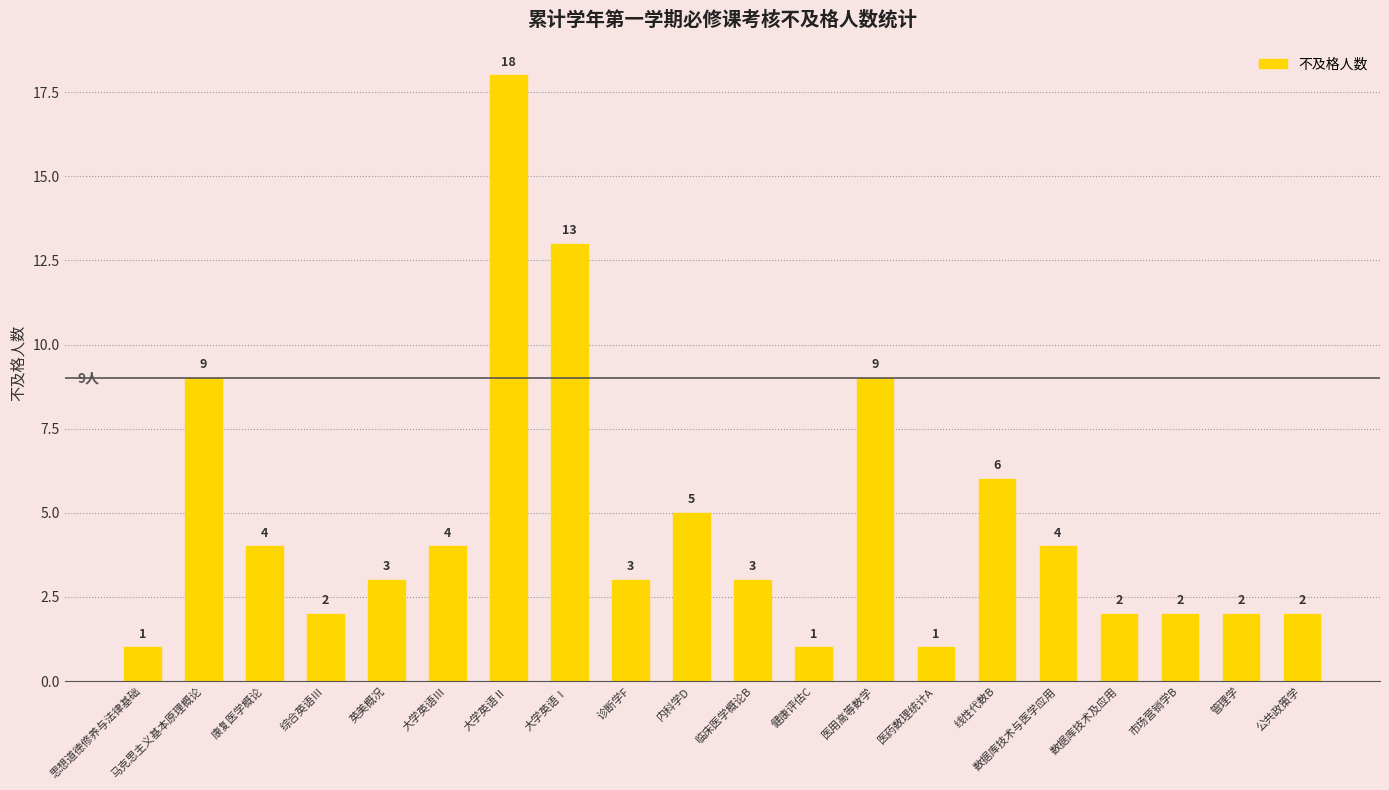

What value does the data have at 公共政策学?

2